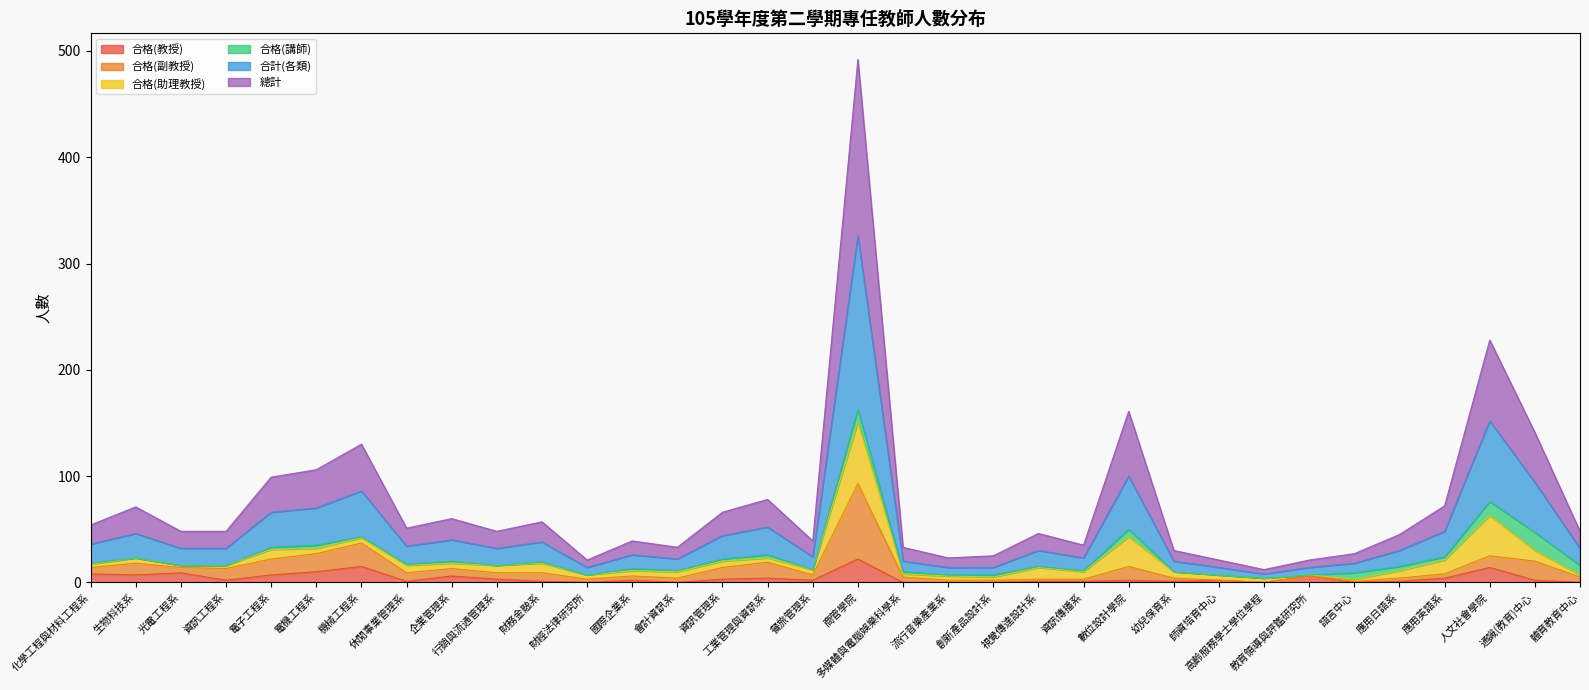

What are all the series names shown in the legend?

合格(教授), 合格(副教授), 合格(助理教授), 合格(講師), 合計(各類), 總計